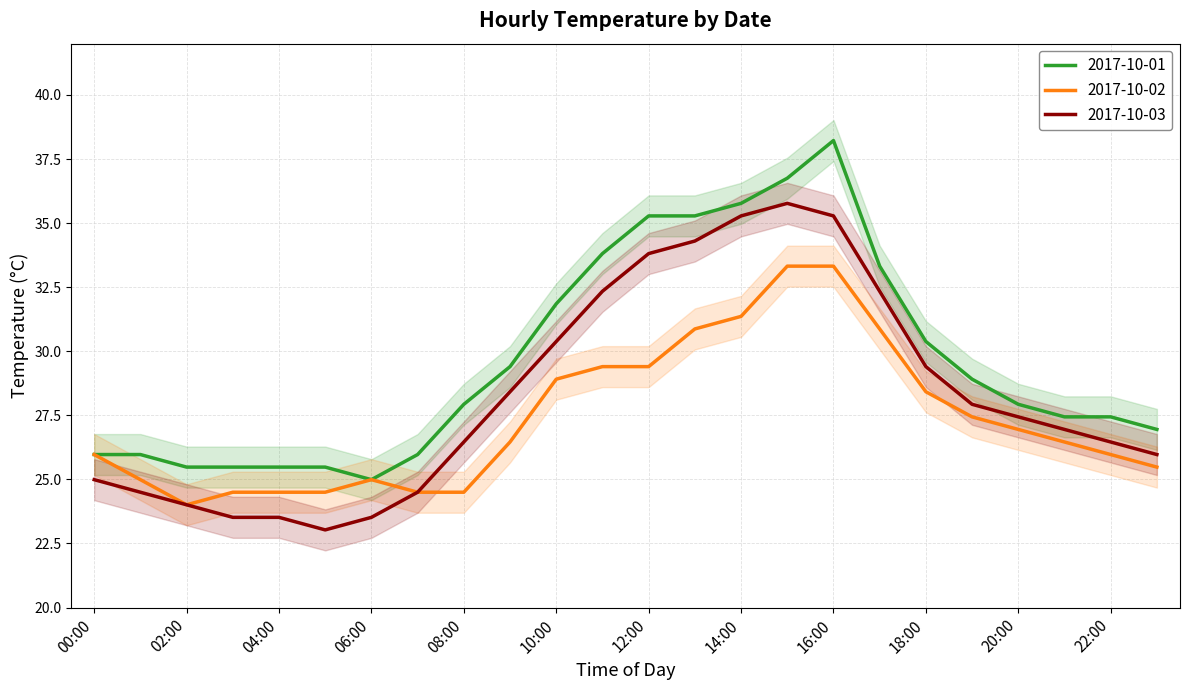

Which category has the highest value in the 2017-10-02 series?

15:00